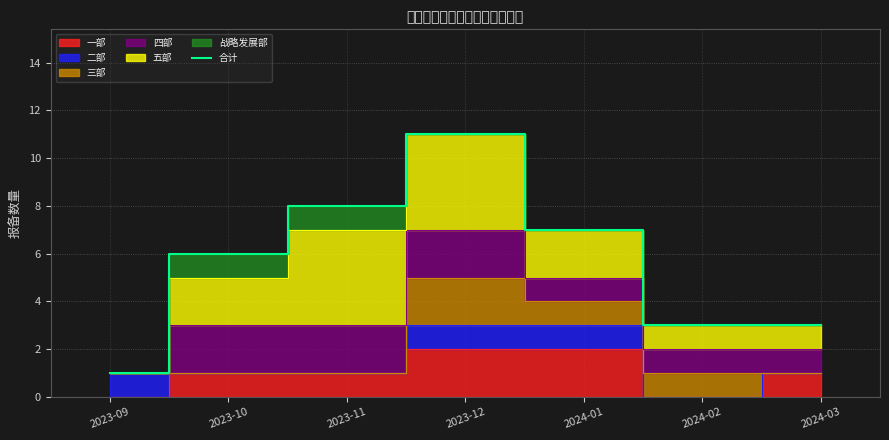

Which label corresponds to the smallest value in the chart?

2023-09